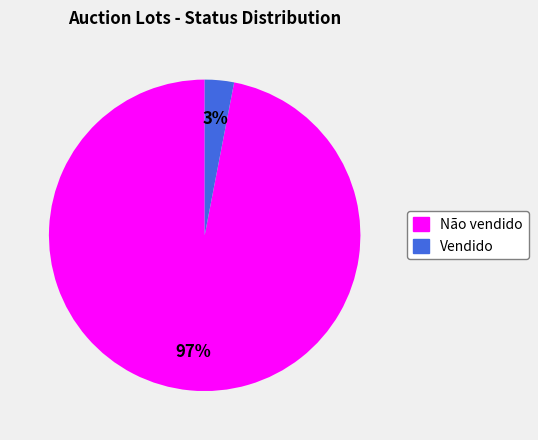

Which slice is the largest?

Não vendido